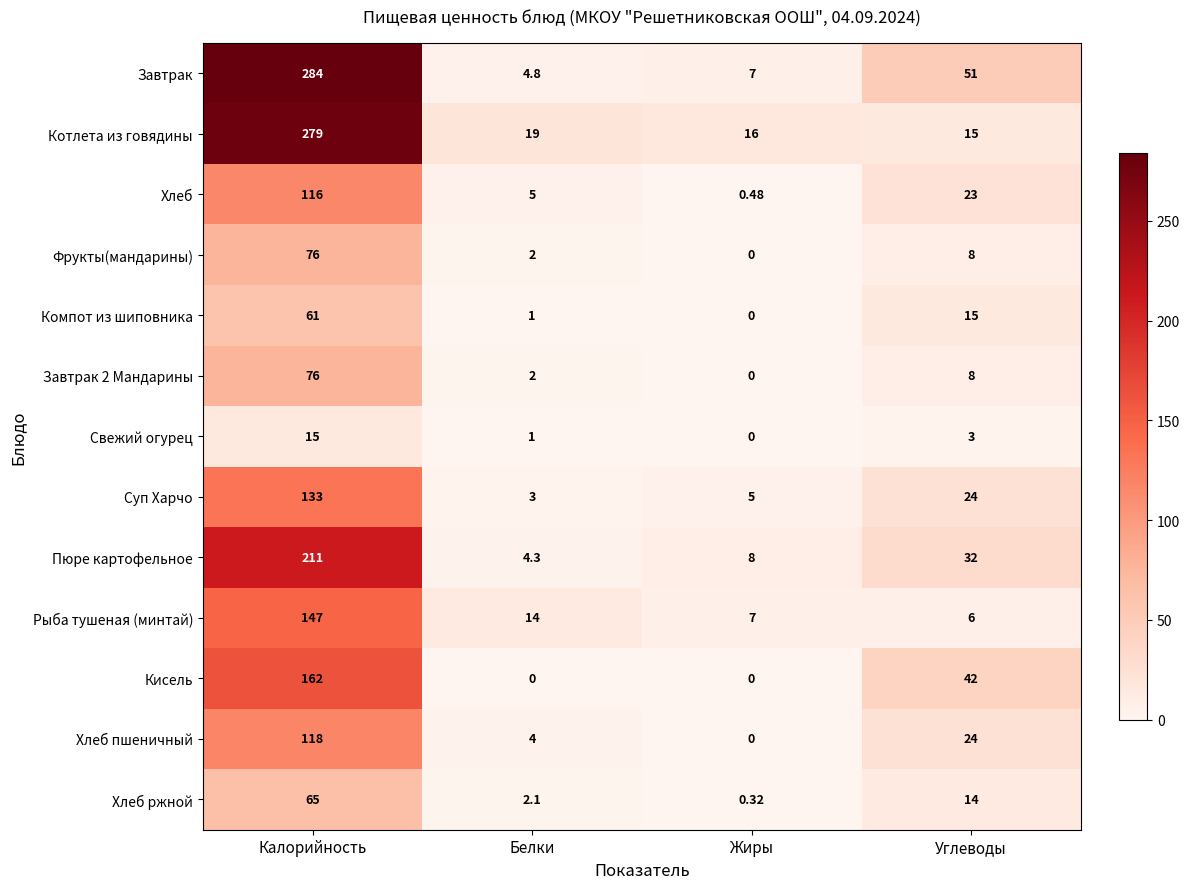

At which label is Суп Харчо closest to 68?

Углеводы